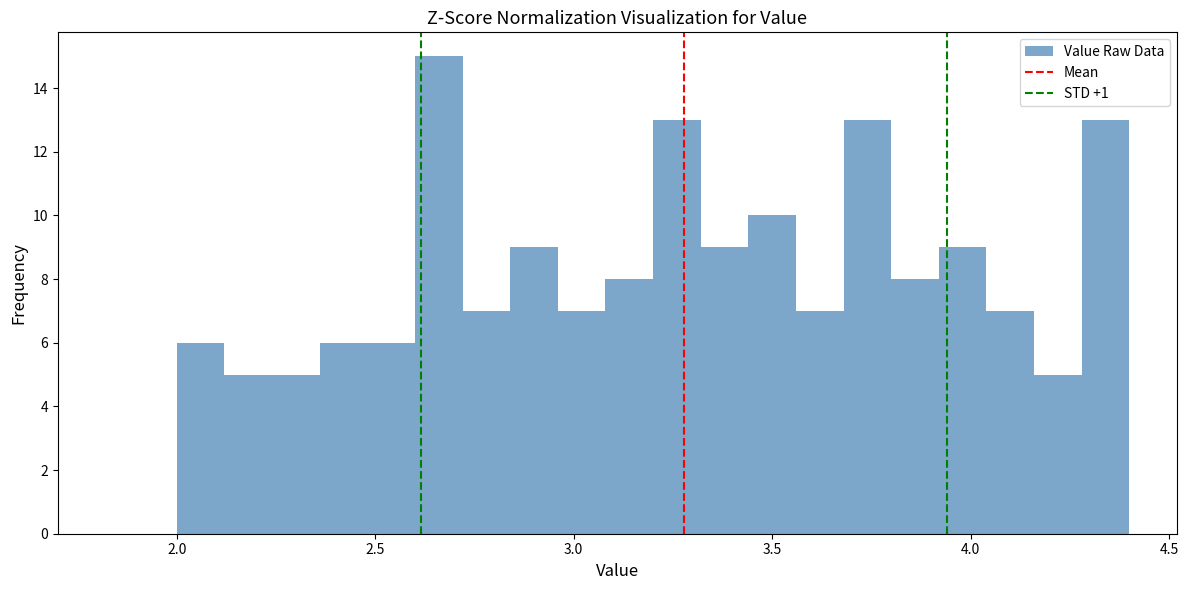

Read against the x-axis, roughly where is the centre of the tallest bar?

2.65